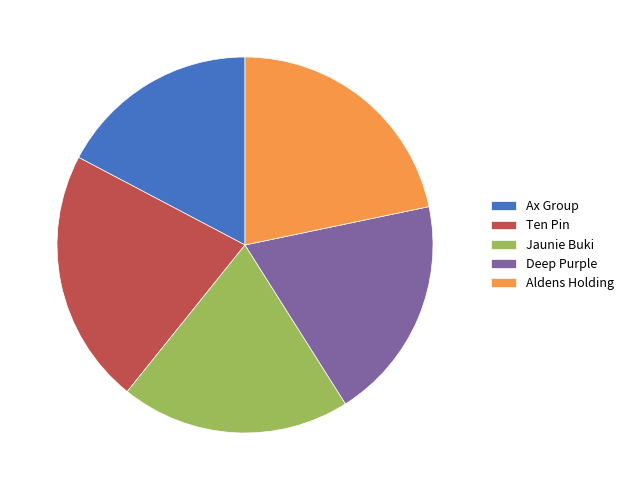

True or false: Jaunie Buki accounts for 20% of the total.

True